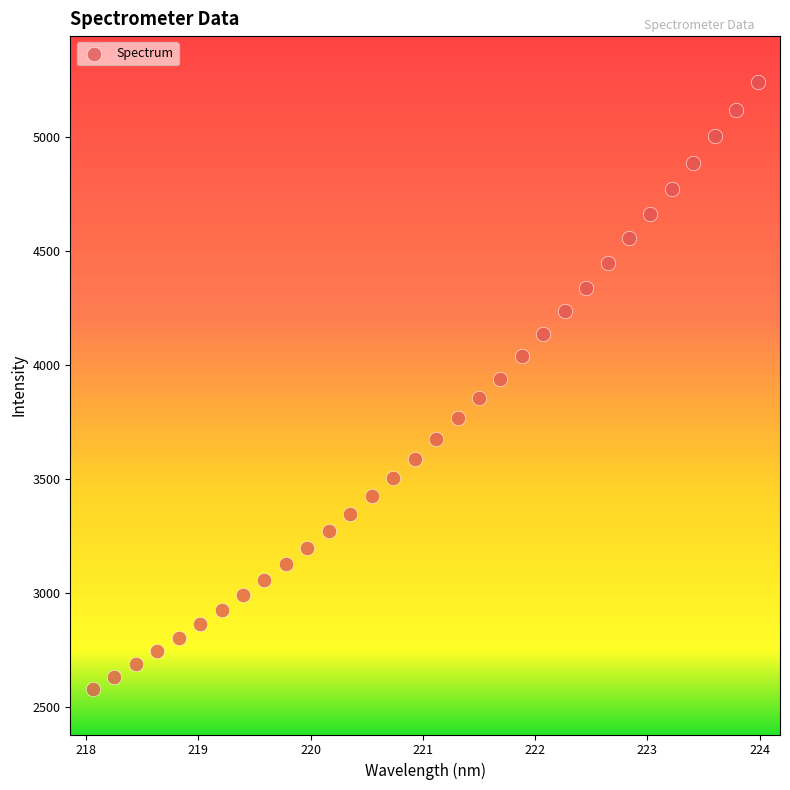

What is the range of Y values (max minus min)?

2659.6